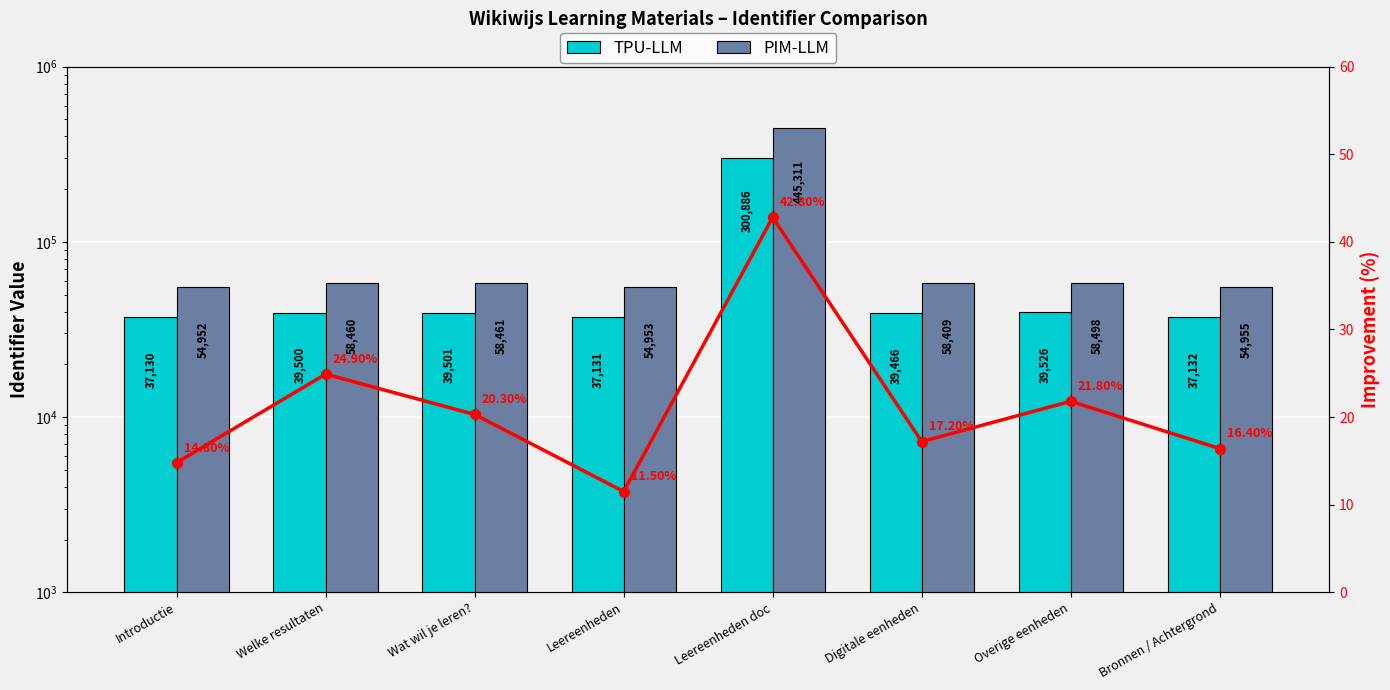

At which category does the chart reach its minimum across all series?

Introductie